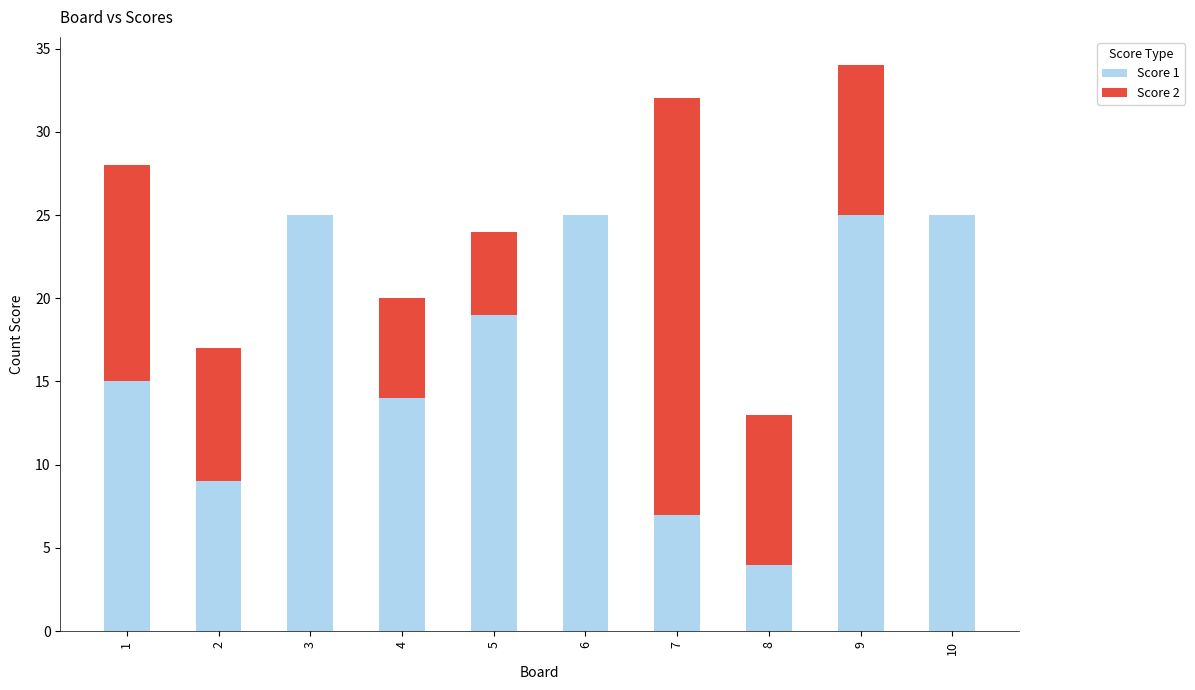

At which category is the sum across all series the highest?

9